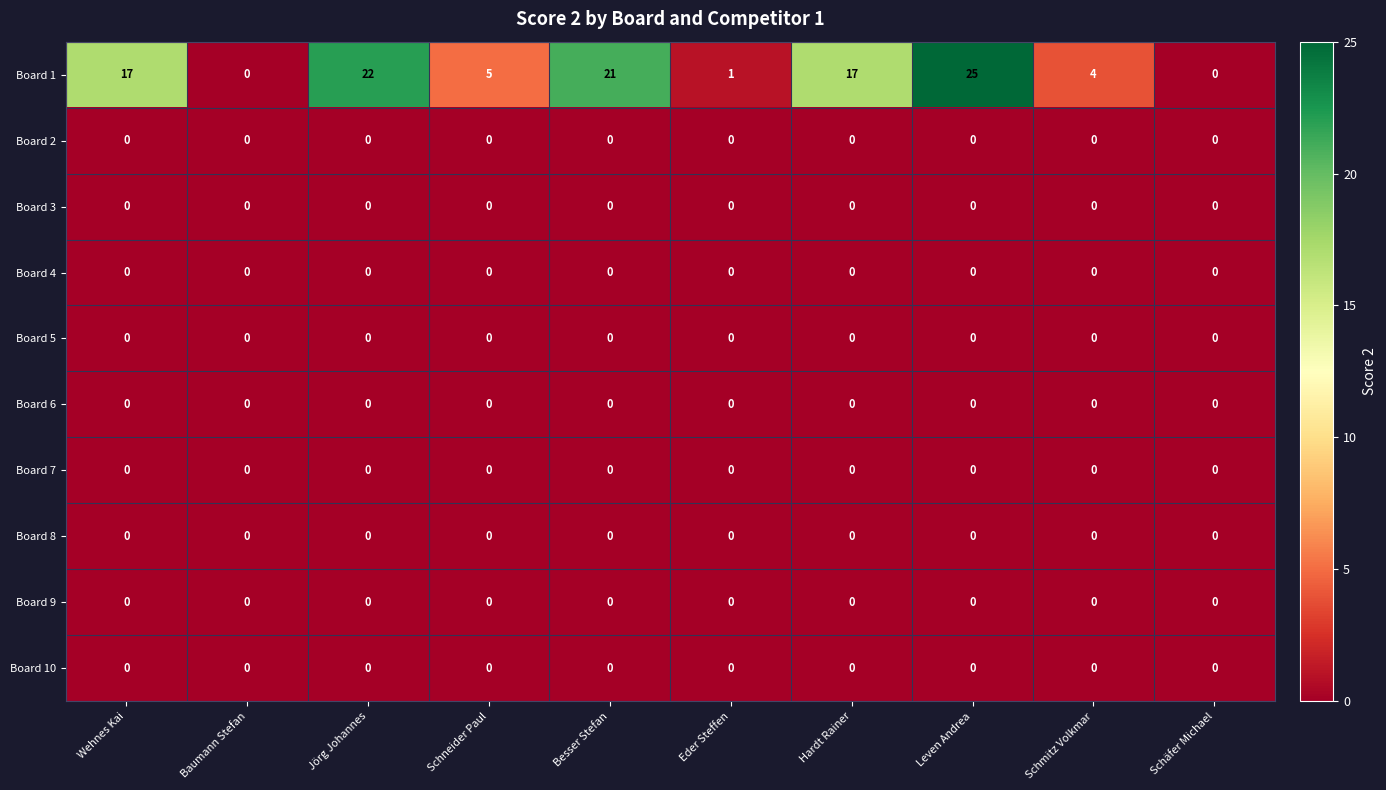

Which series has the widest spread of values?

Board 1